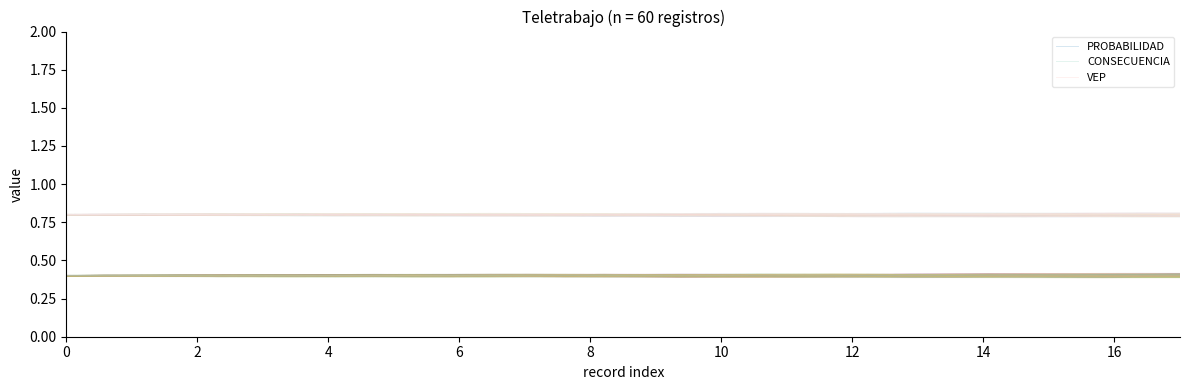

True or false: CONSECUENCIA and VEP cross at least once.

False